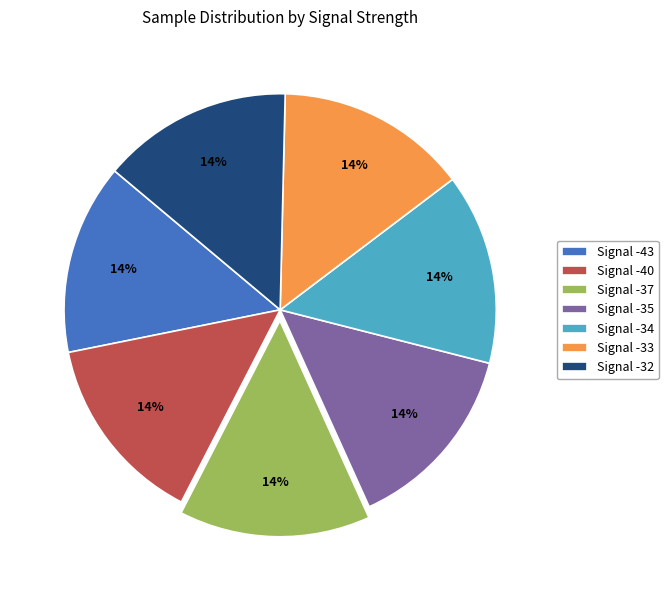

Is there a majority slice in this chart?

No